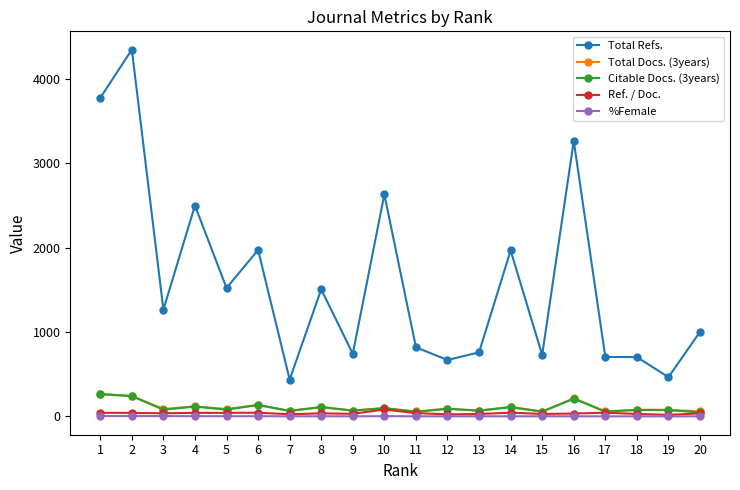

The value of Total Refs. at 15 is 730.0. True or false?

True